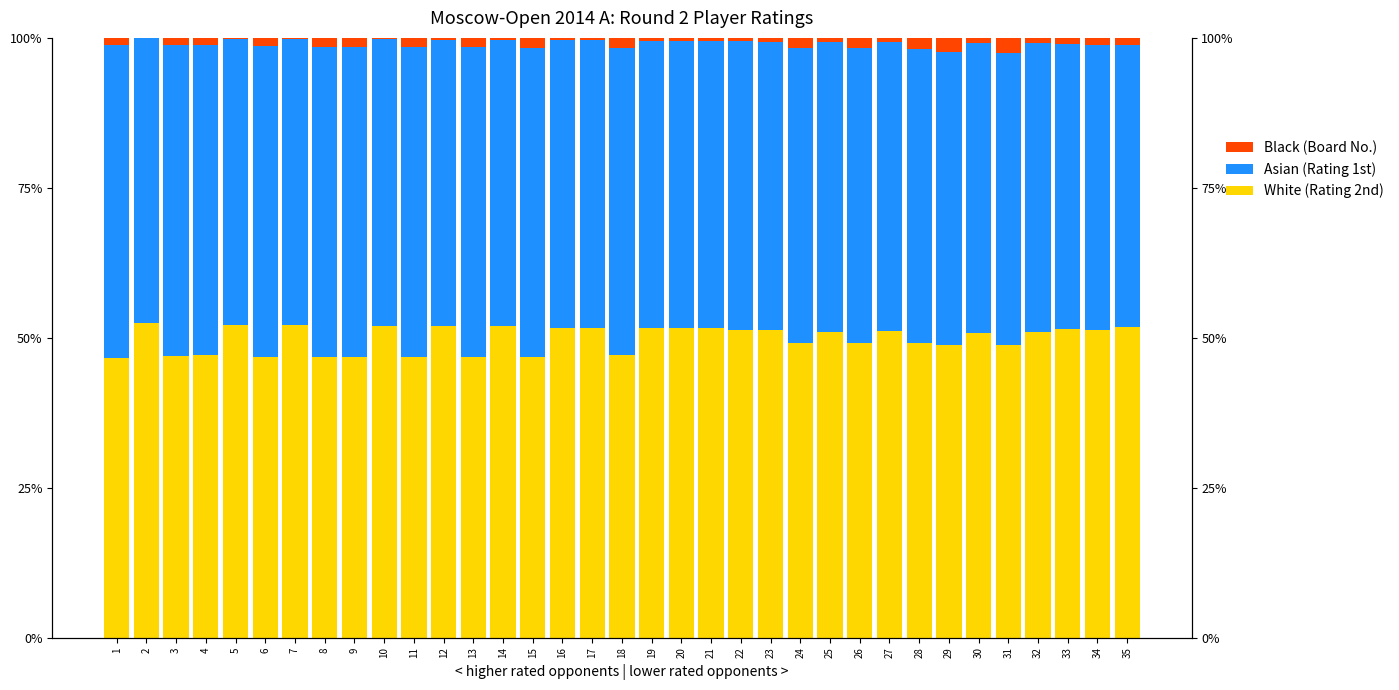

What is the lowest value of the White (Rating 2nd) series?

46.7